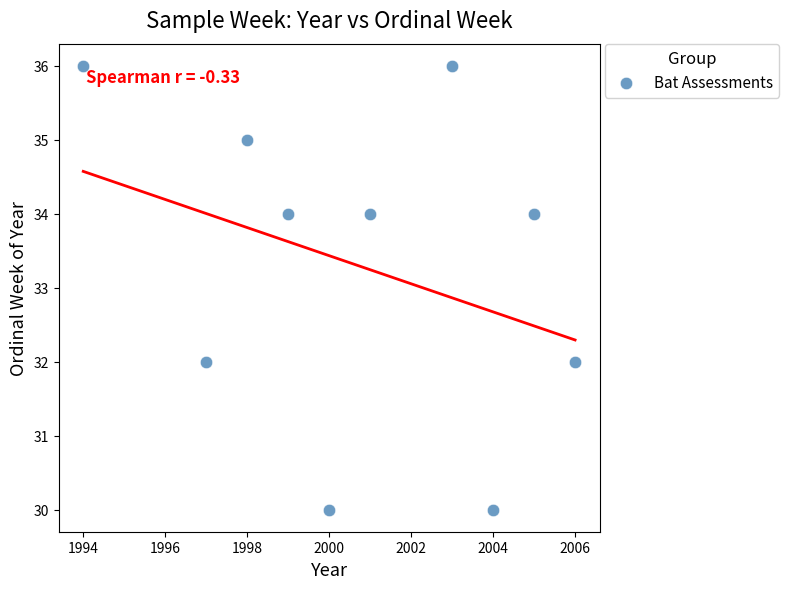

What is the average Y value?

33